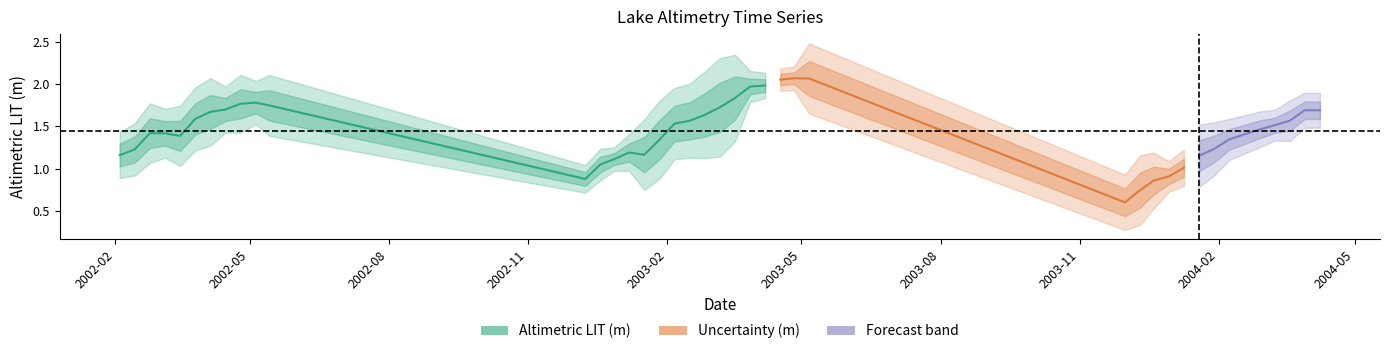

What is the total value across all series at 26?

2.5